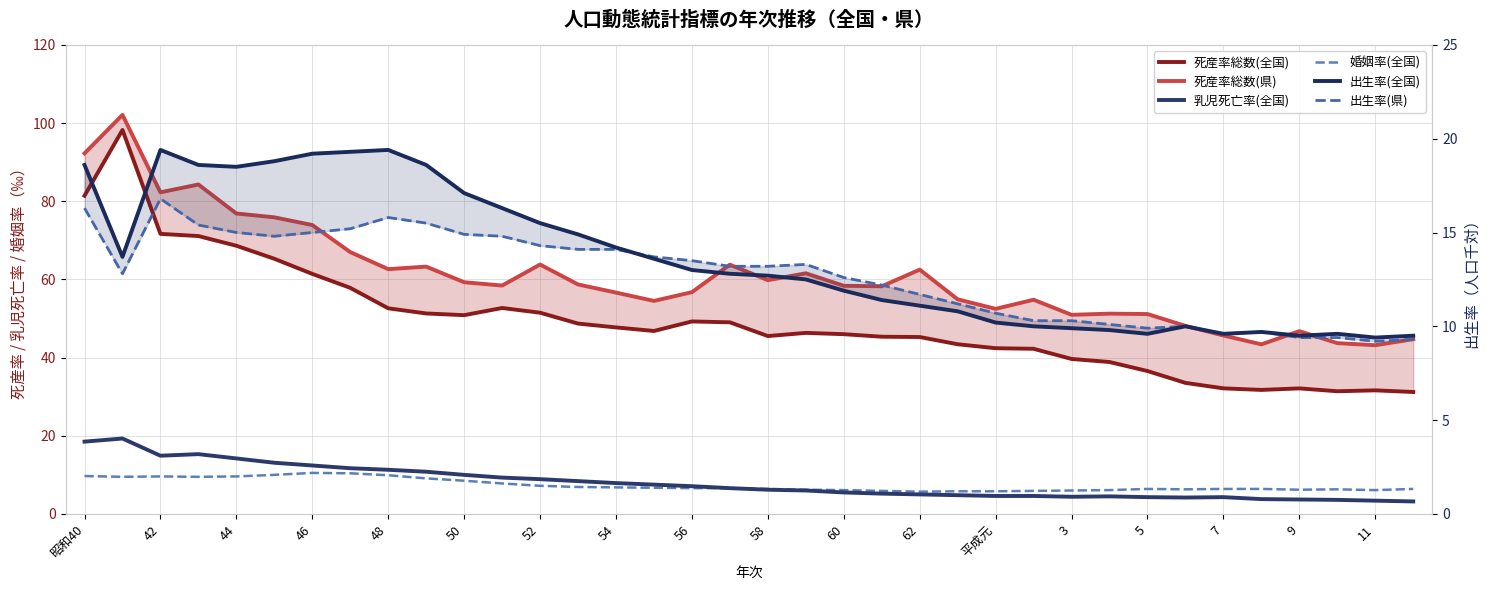

What position from the left is 58?

19